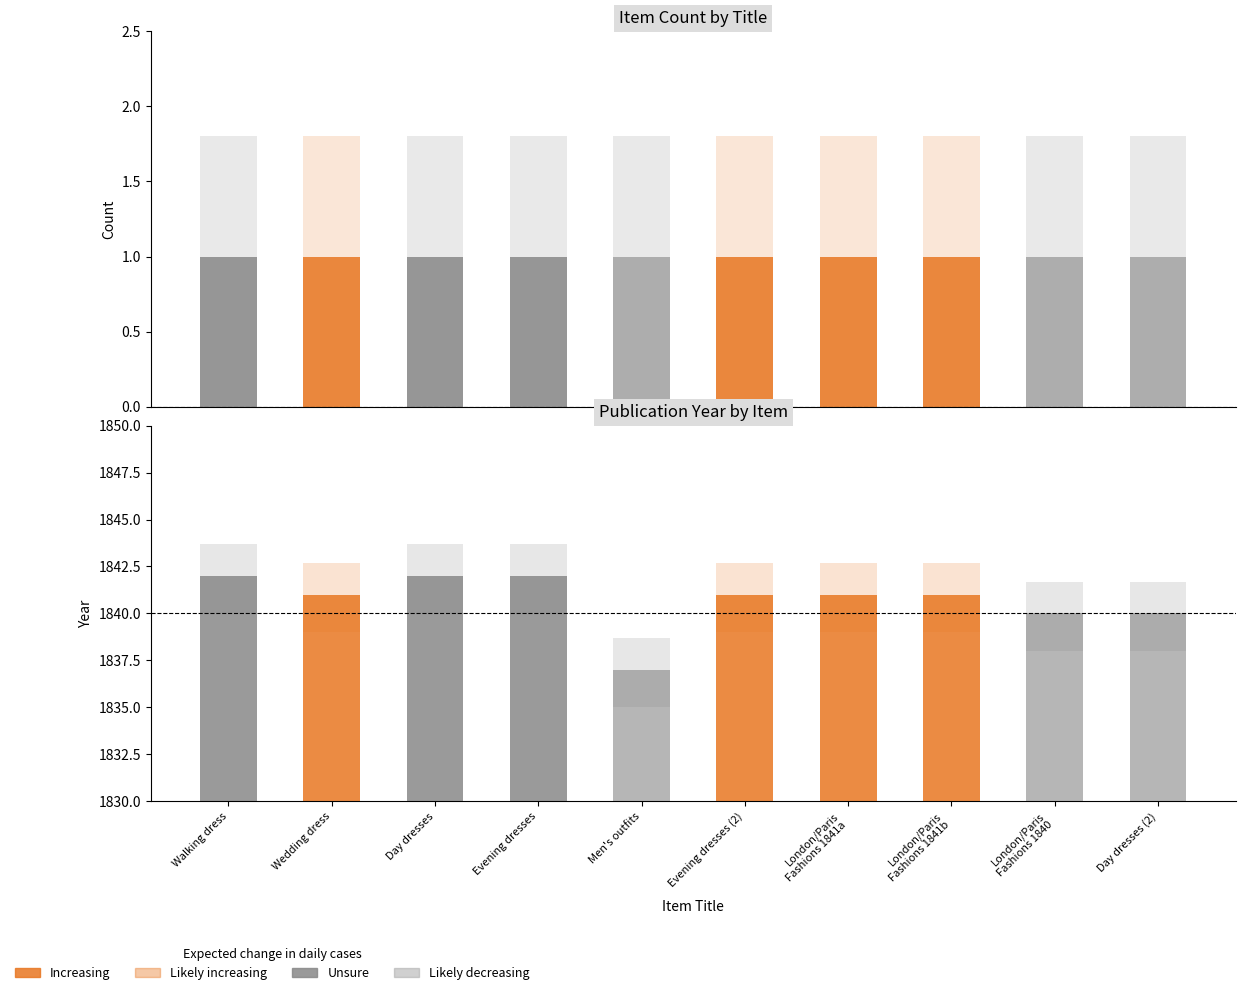

Count the number of data series in this chart.

2